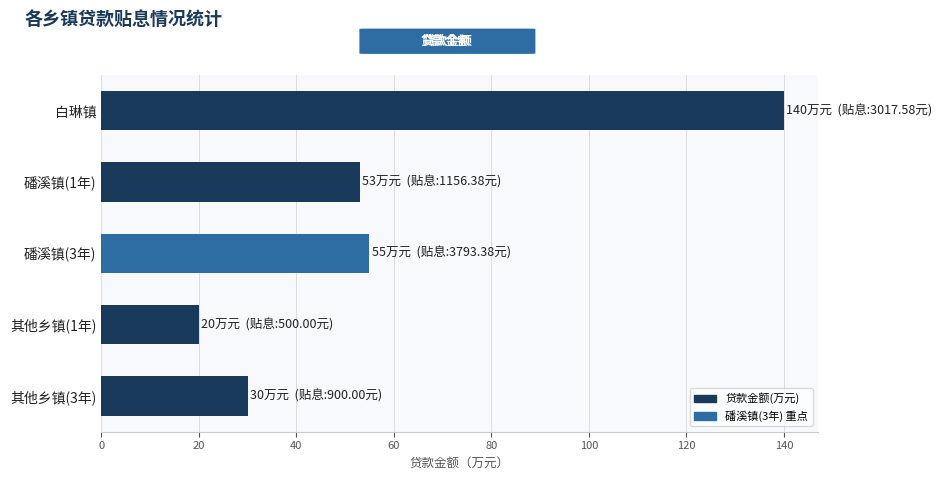

Reading top to bottom, what are all the values shown in this chart?

140	53	55	20	30